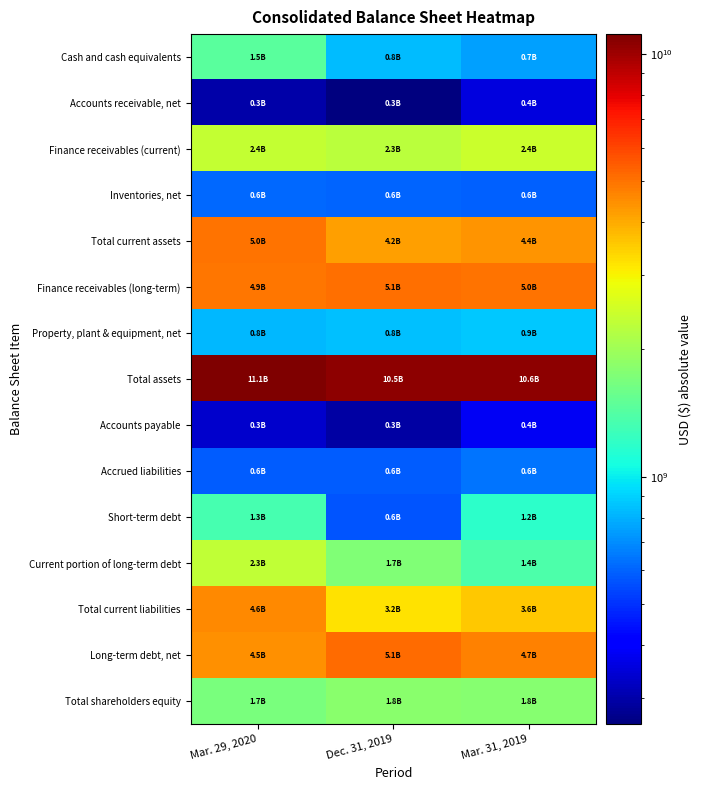

Rank the series by their maximum value, from lowest to highest.

Accounts receivable, net, Accounts payable, Inventories, net, Accrued liabilities, Property, plant & equipment, net, Short-term debt, Cash and cash equivalents, Total shareholders equity, Current portion of long-term debt, Finance receivables (current), Total current liabilities, Total current assets, Finance receivables (long-term), Long-term debt, net, Total assets